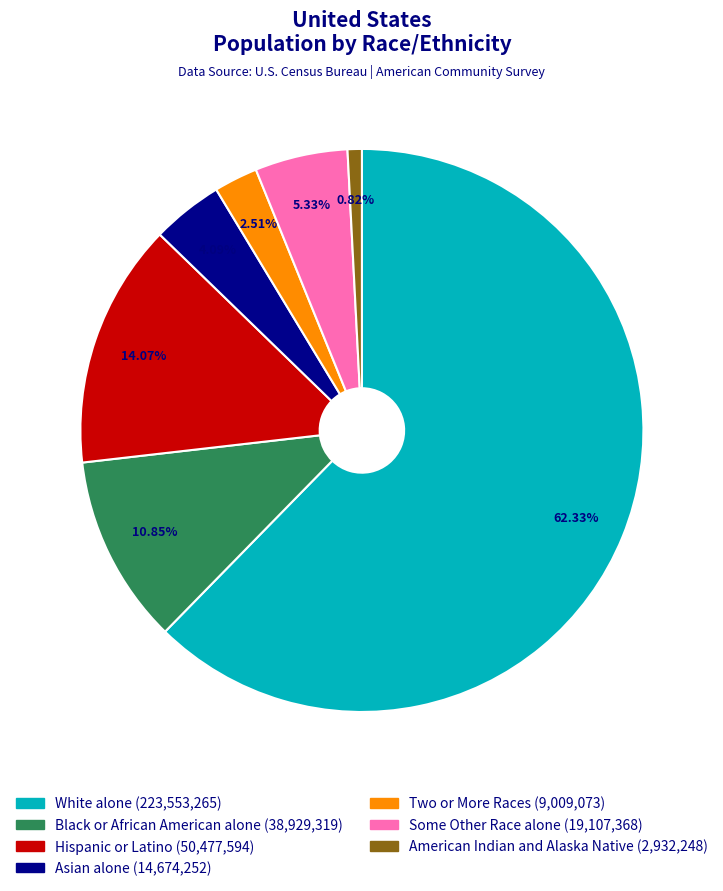

Approximately how many times larger is the value at Black or African American alone compared to Asian alone?

2.7